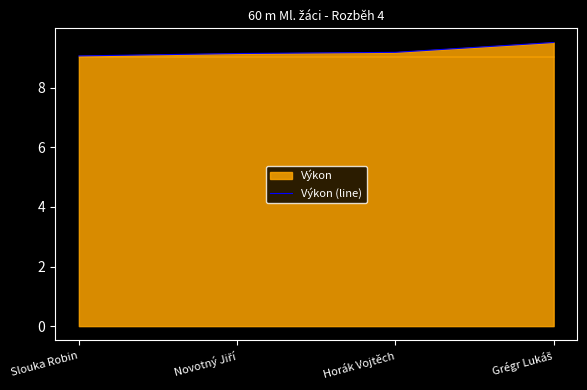

Reading left to right, list all the values displayed in this chart.

9.1	9.2	9.2	9.5